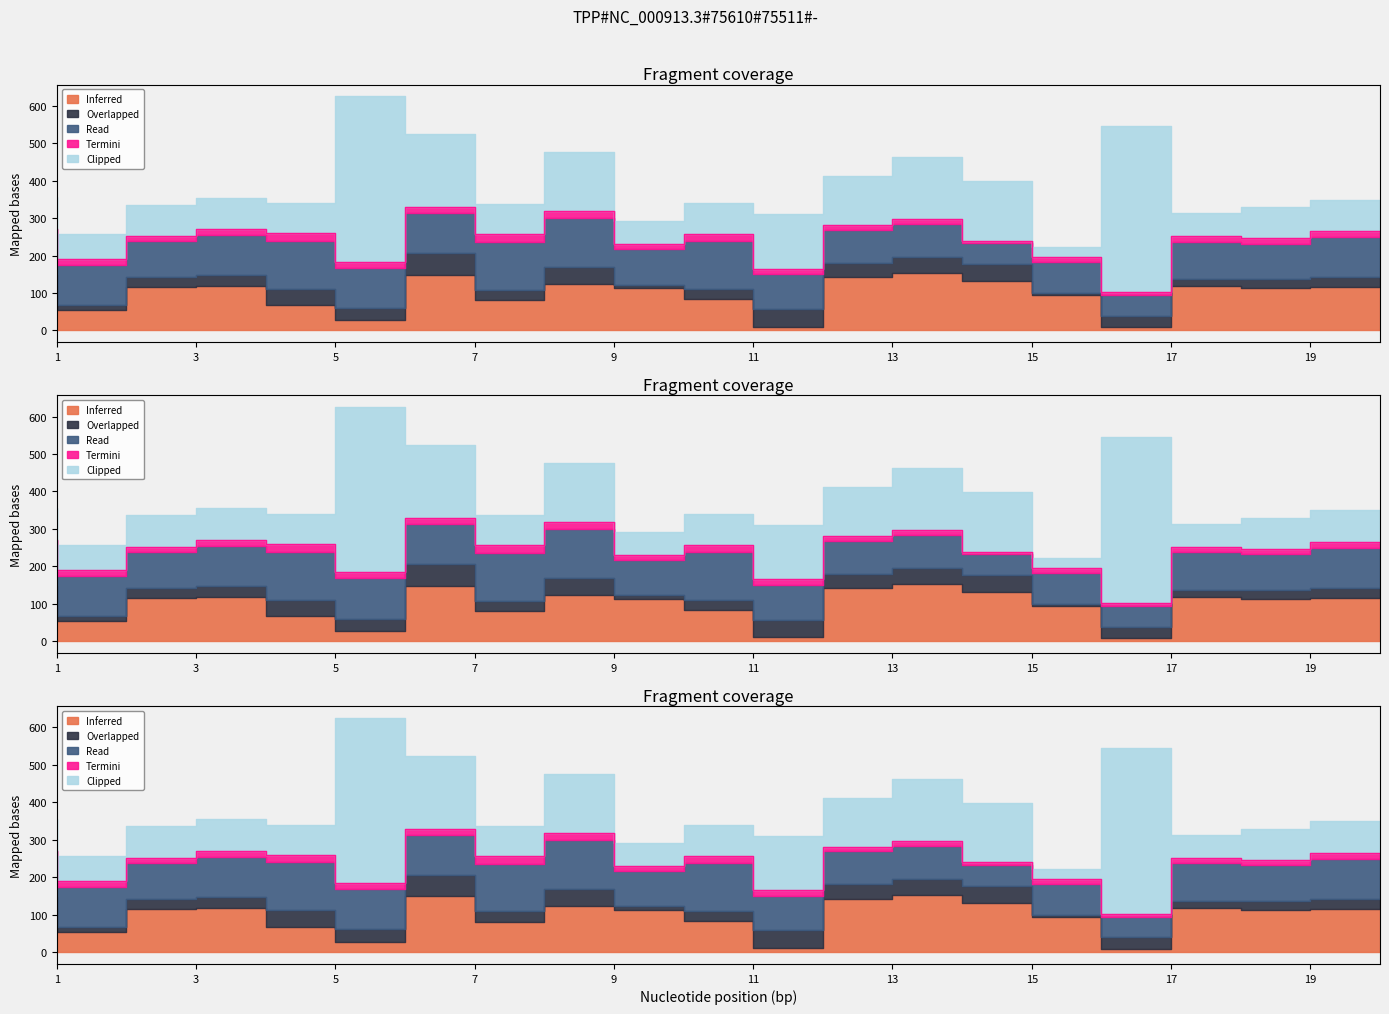

Rank the series by their maximum value, from highest to lowest.

Clipped, Inferred, Read, Overlapped, Termini